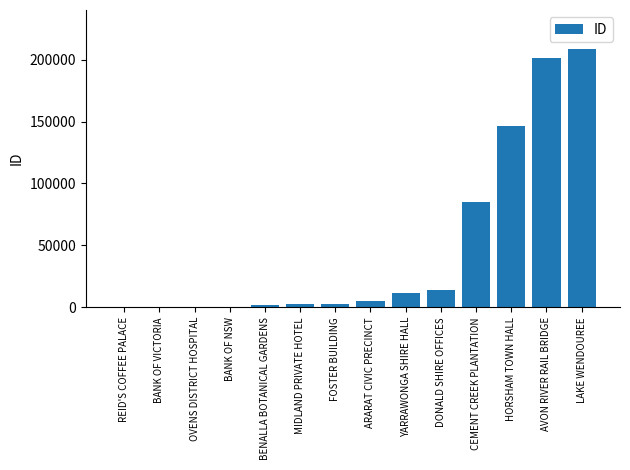

What is the change in value from MIDLAND PRIVATE HOTEL to HORSHAM TOWN HALL?

+143874